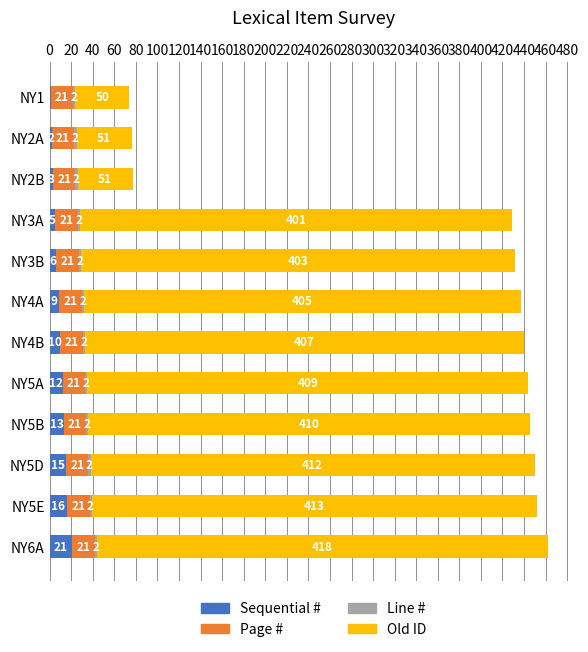

What is the total value across all series at NY4B?

440